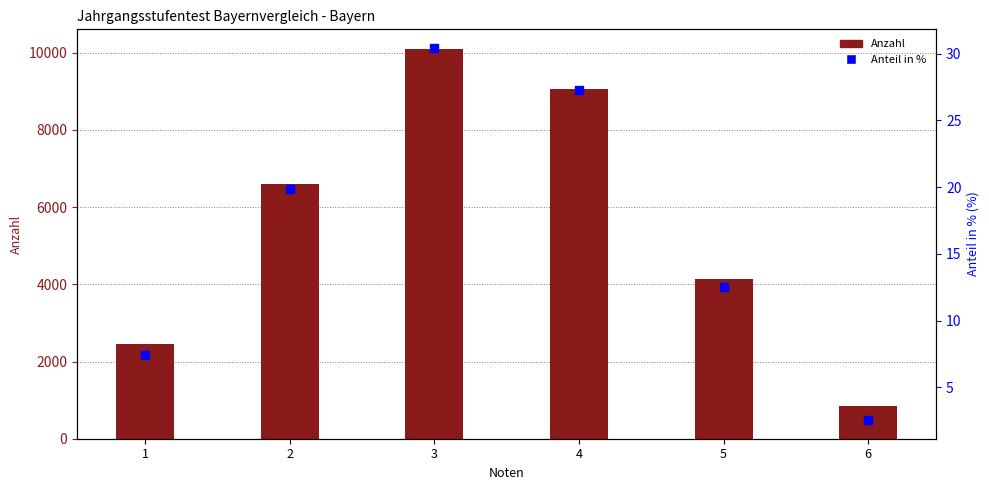

Which series reaches the maximum Y coordinate?

Anzahl